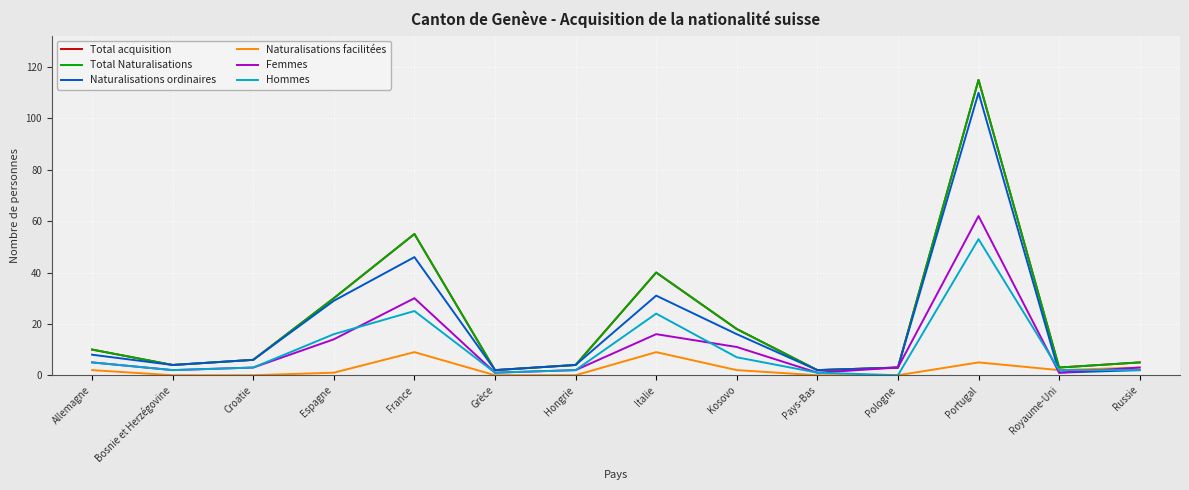

True or false: Total acquisition and Hommes intersect in this chart.

False